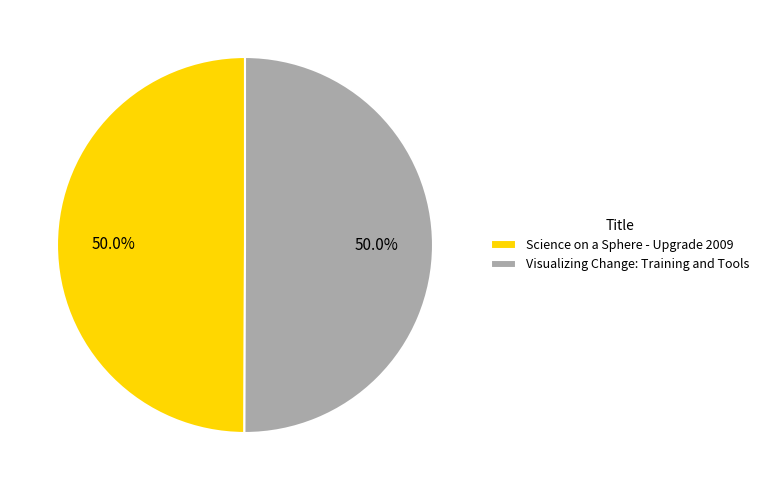

How many segments does this pie chart have?

2